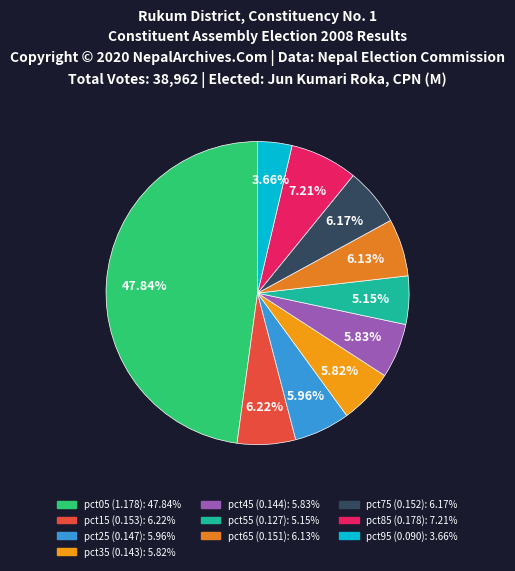

To the nearest percent, what is the combined percentage of pct65 and pct55?

11%